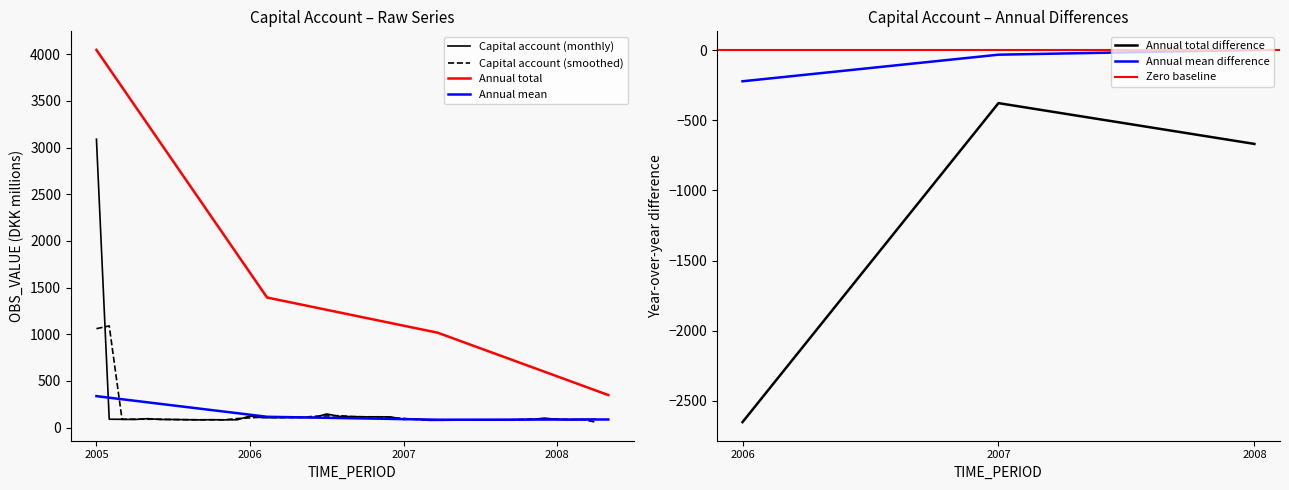

Which category has the lowest value in the Annual total difference series?

2006